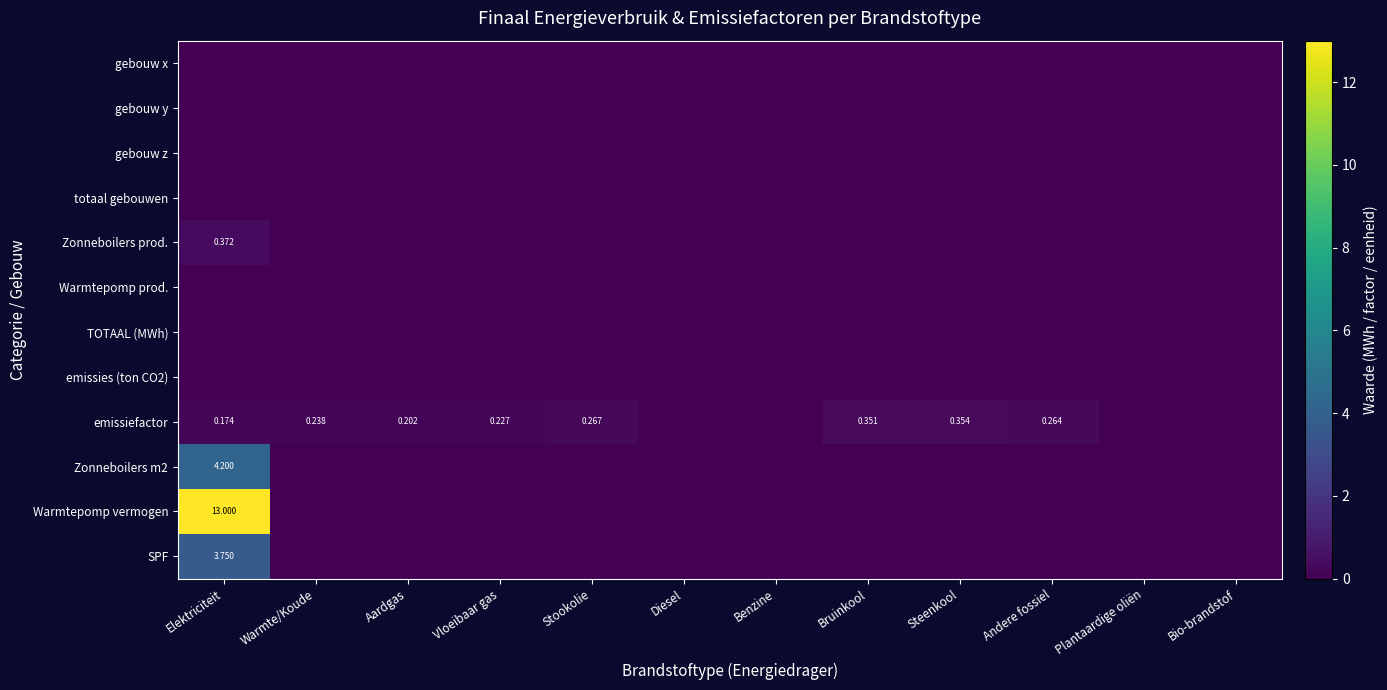

Which series has the widest spread of values?

Warmtepomp vermogen